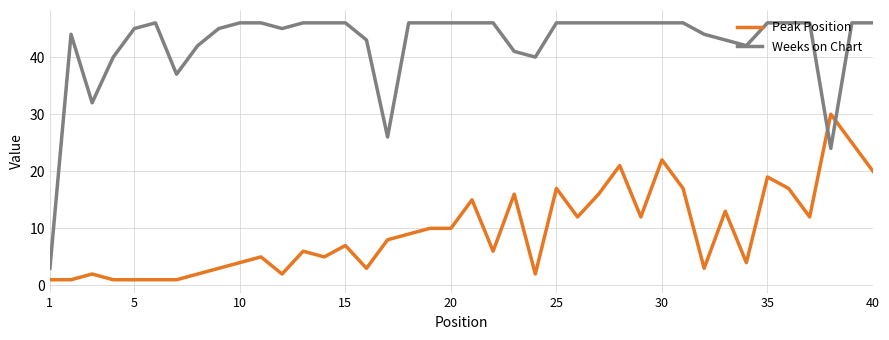

What are all the series names shown in the legend?

Peak Position, Weeks on Chart